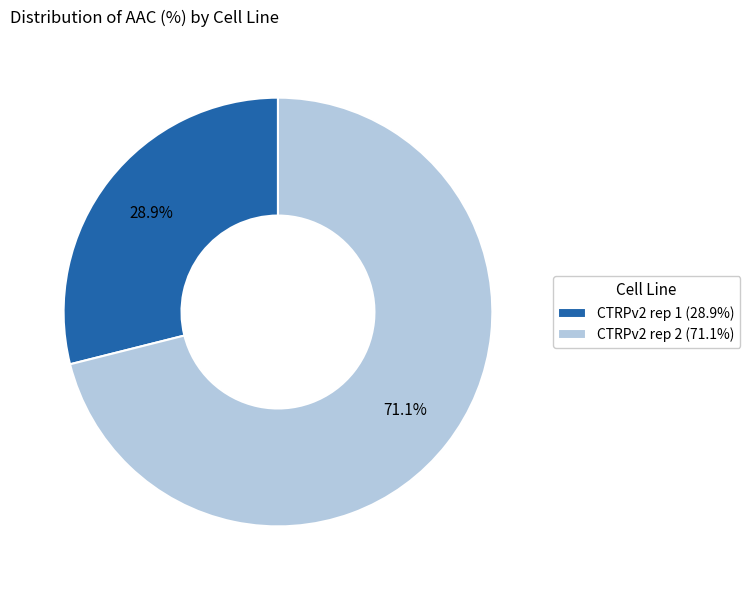

What is the total percentage of CTRPv2 rep 1 and CTRPv2 rep 2?

100.0%